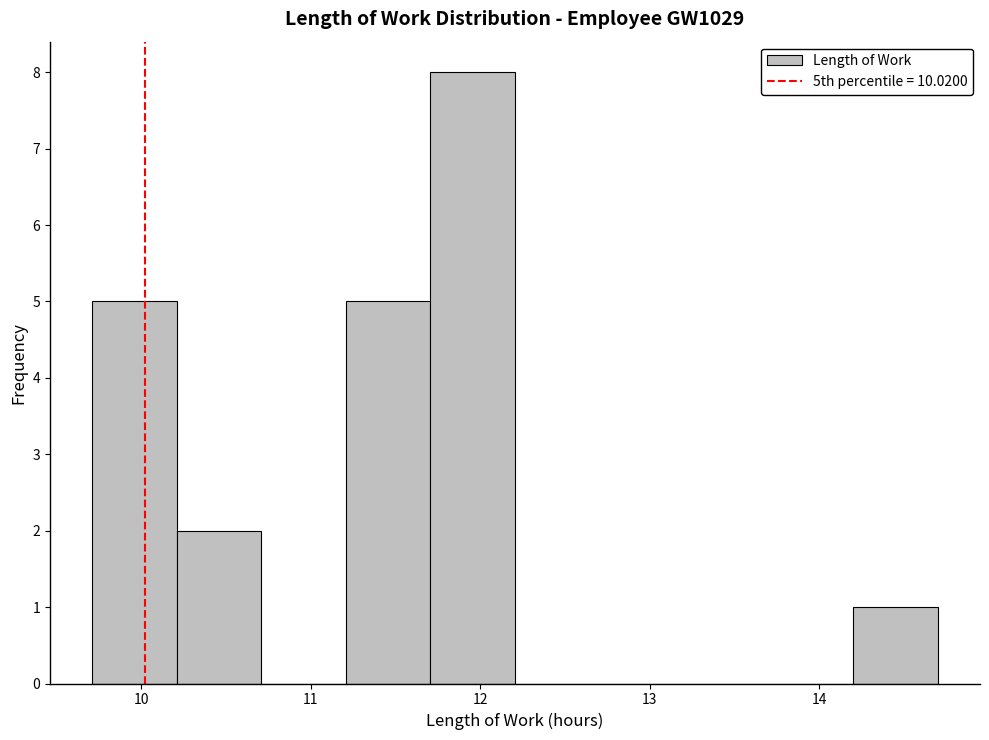

What is the height of the bar covering 10.2 to 10.7 on the x-axis? Neither the bar edges nor the heights are printed on the chart, so give them approximately, as read against the axes.

2